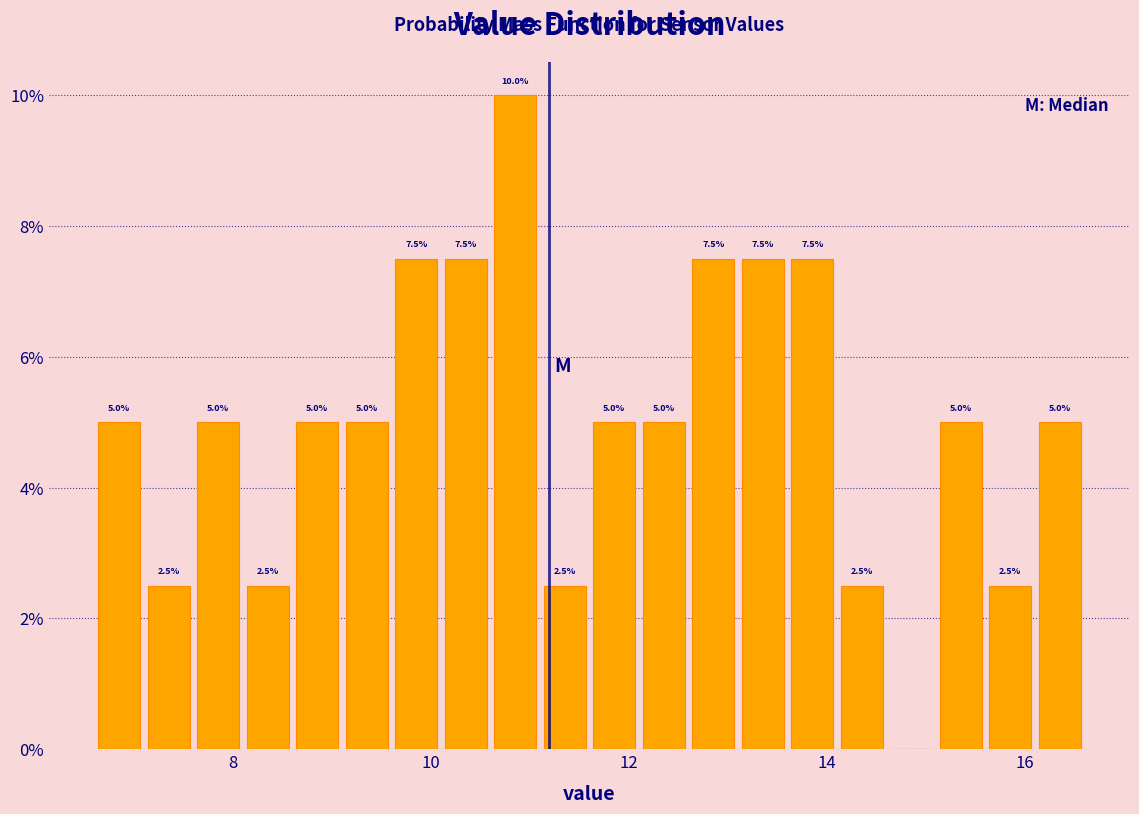

Around what value on the x-axis is the tallest bar? Give the approximate position of its centre, as read against the axis.

10.8